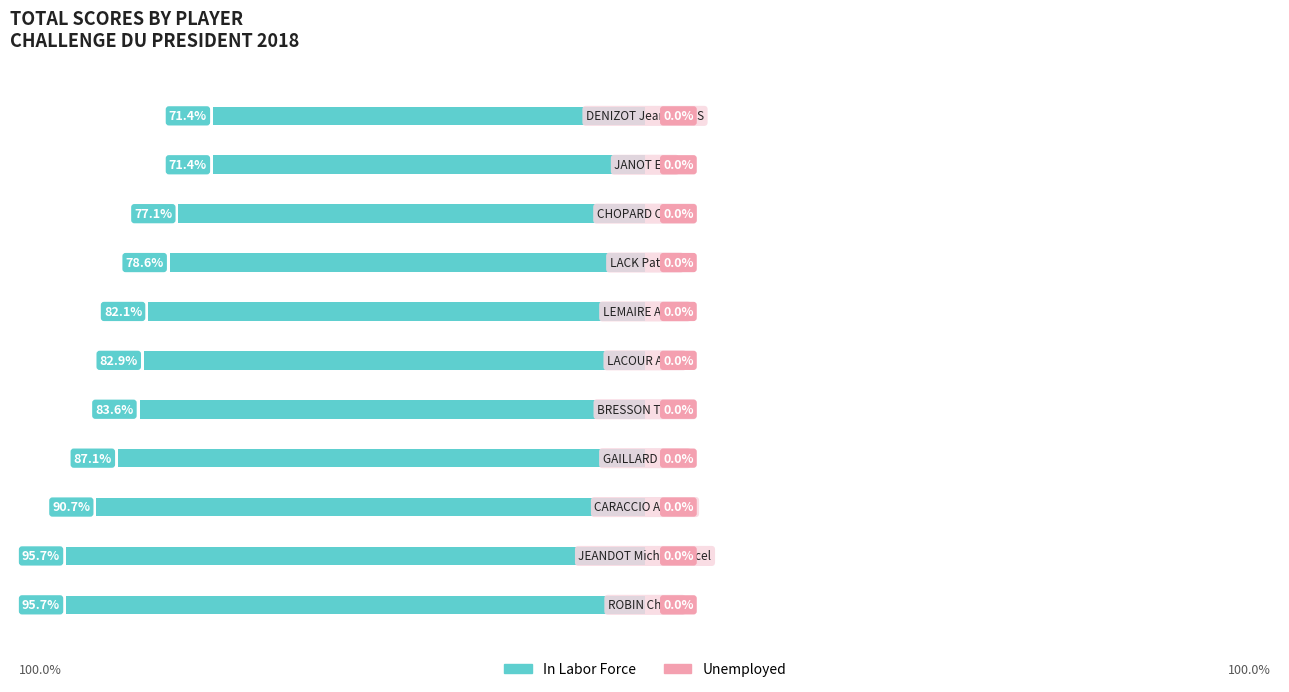

Does the chart contain any negative values?

Yes